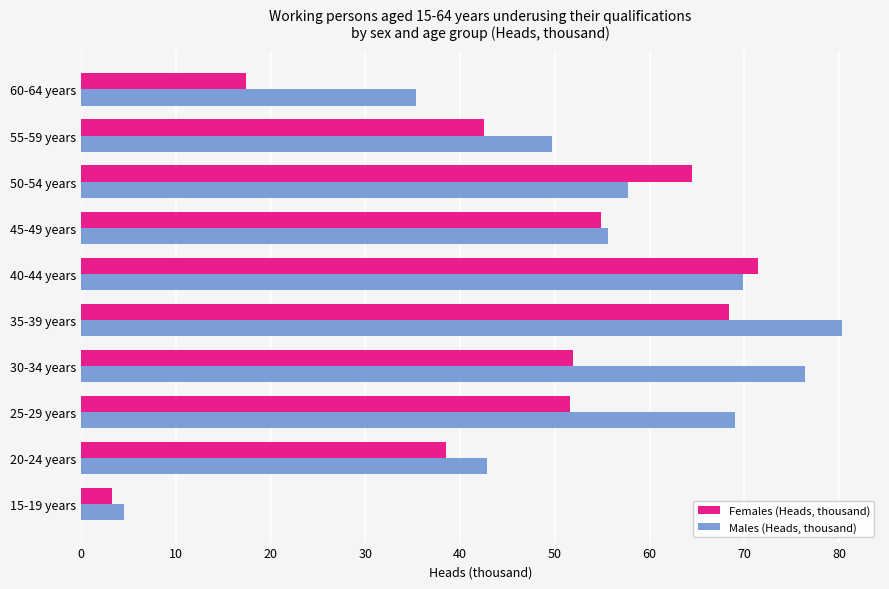

At which label does Males (Heads, thousand) reach its minimum?

15-19 years